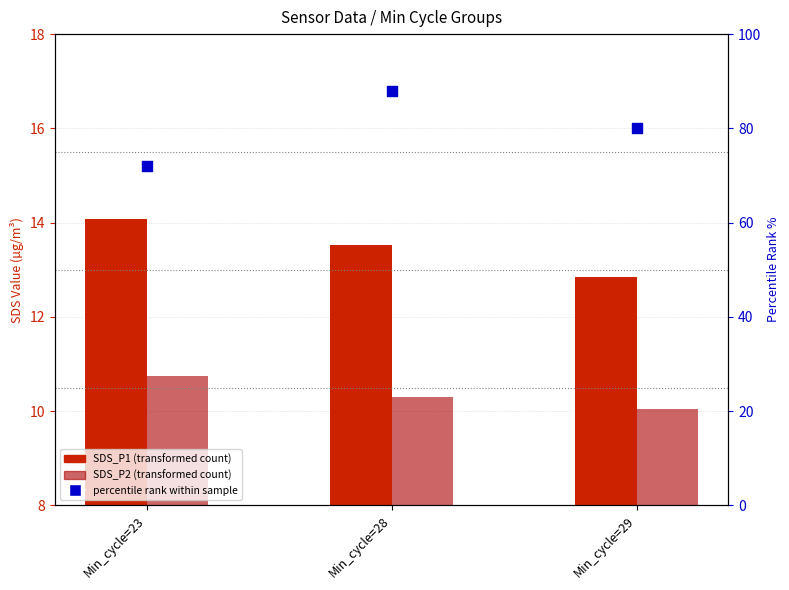

What is the total value across all series at Min_cycle=23?

96.8